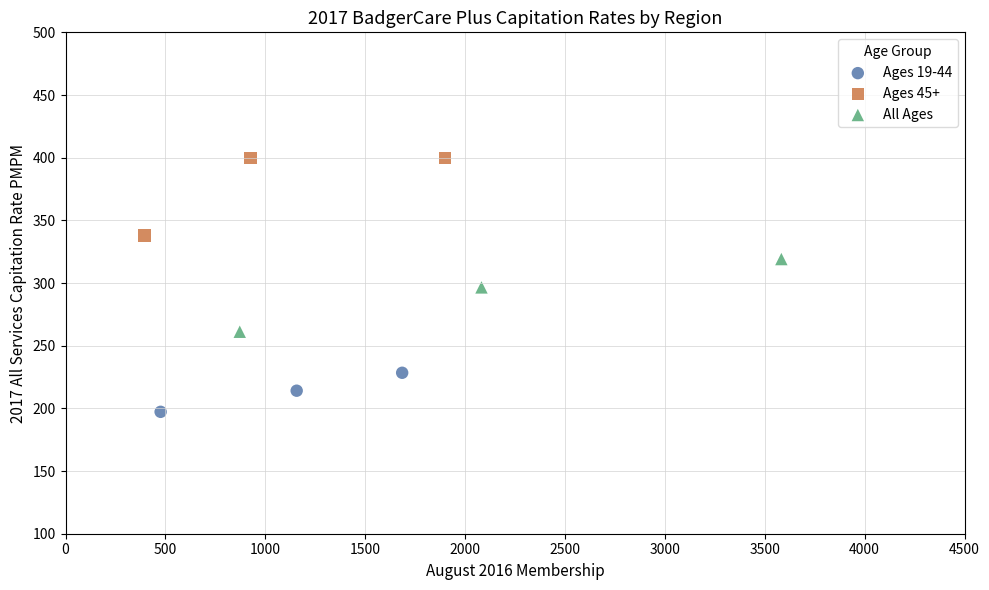

Which series reaches the maximum Y coordinate?

Ages 45+